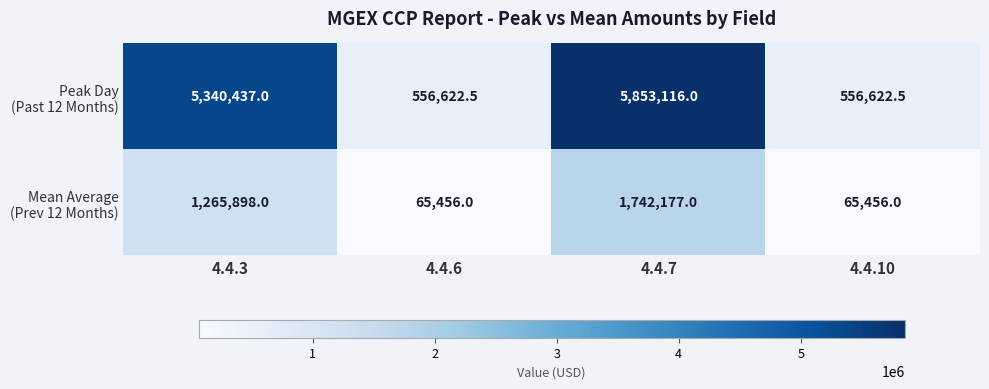

What is the spread (max minus min) of values at 4.4.3?

4074539.0